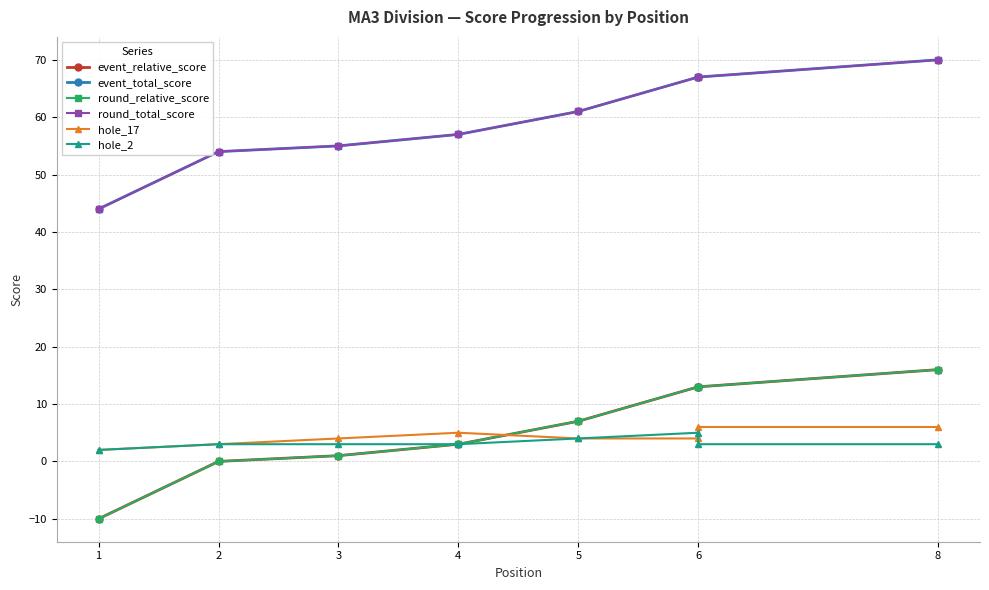

What is the difference between the hole_2 values at 2 and 5?

1